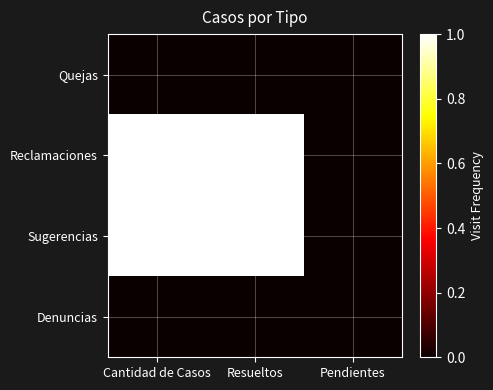

Reading left to right, what are all the values shown in this chart?

Quejas: Cantidad de Casos=0	Resueltos=0	Pendientes=0
Reclamaciones: Cantidad de Casos=1	Resueltos=1	Pendientes=0
Sugerencias: Cantidad de Casos=1	Resueltos=1	Pendientes=0
Denuncias: Cantidad de Casos=0	Resueltos=0	Pendientes=0